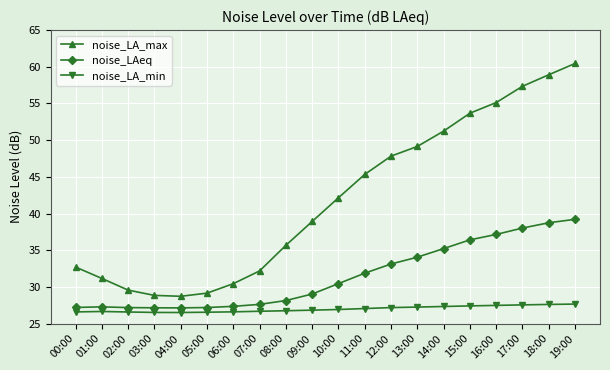

What is the average value of the noise_LA_min series?

27.0